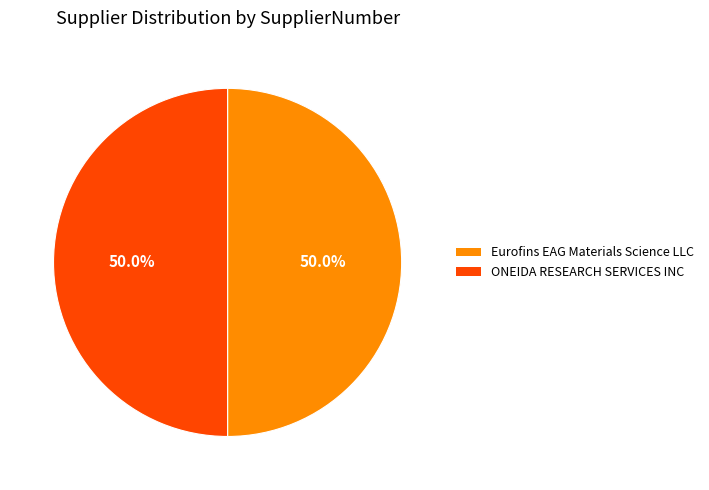

How much of the chart is everything except Eurofins EAG Materials Science LLC?

50.0%